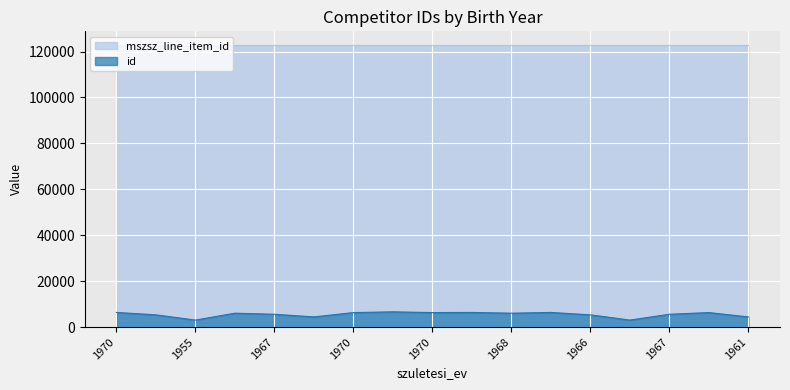

True or false: mszsz_line_item_id and id intersect in this chart.

False